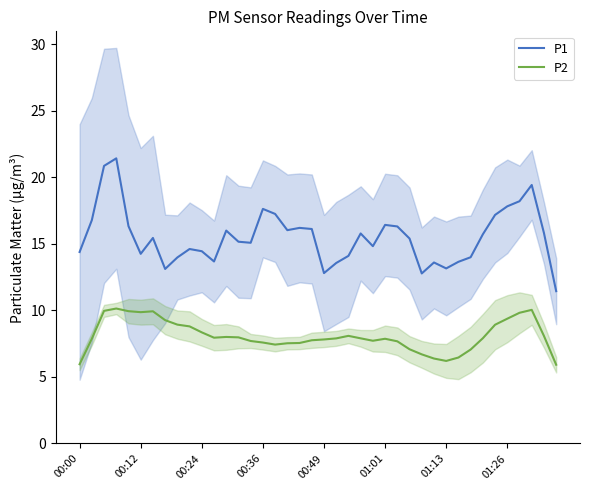

The value of P2 at 29 is 2.8. True or false?

False